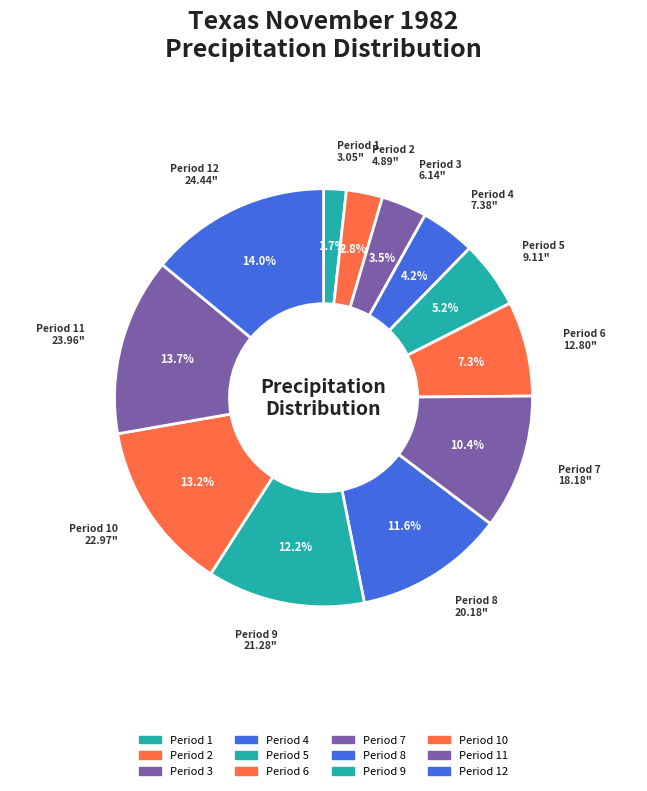

Count the number of slices in the pie.

12